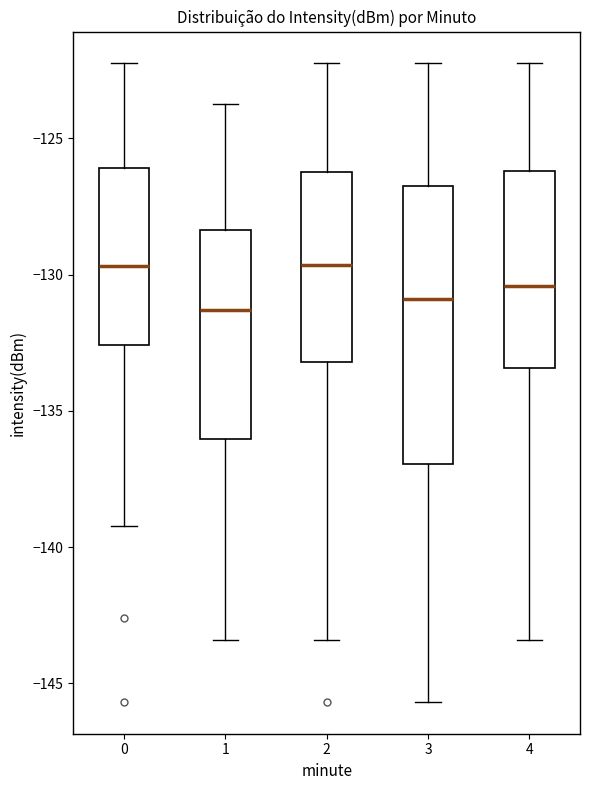

Which box is the tallest, from its lower edge to its upper edge?

3